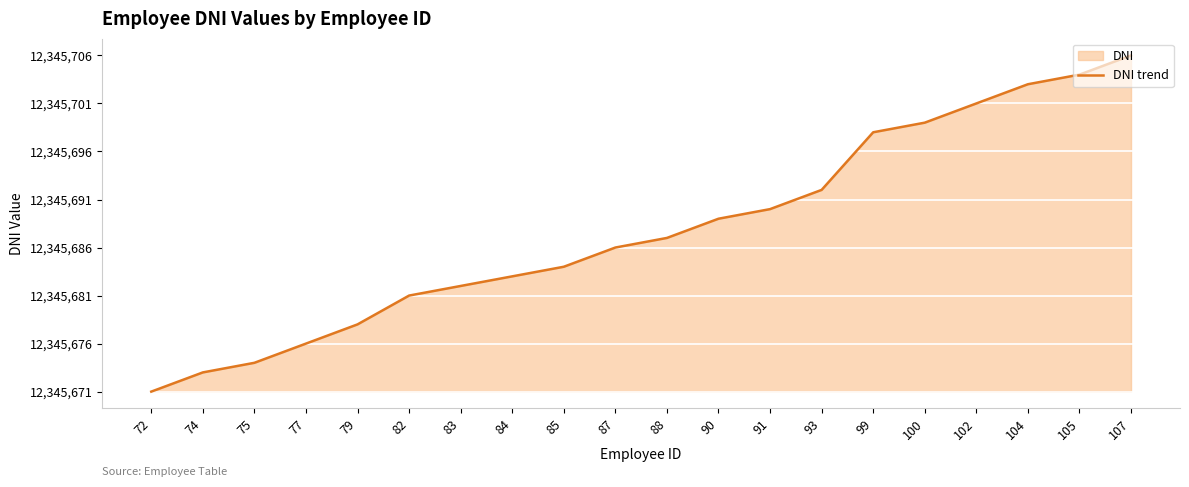

Which has a higher value, 105 or 74?

105